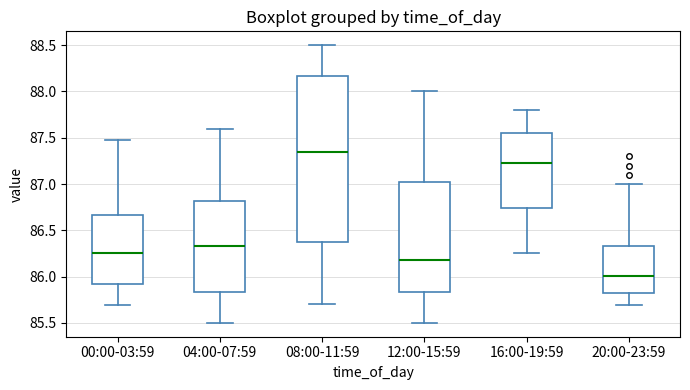

Comparing the boxes themselves (not the whiskers), which one is the tallest?

08:00-11:59